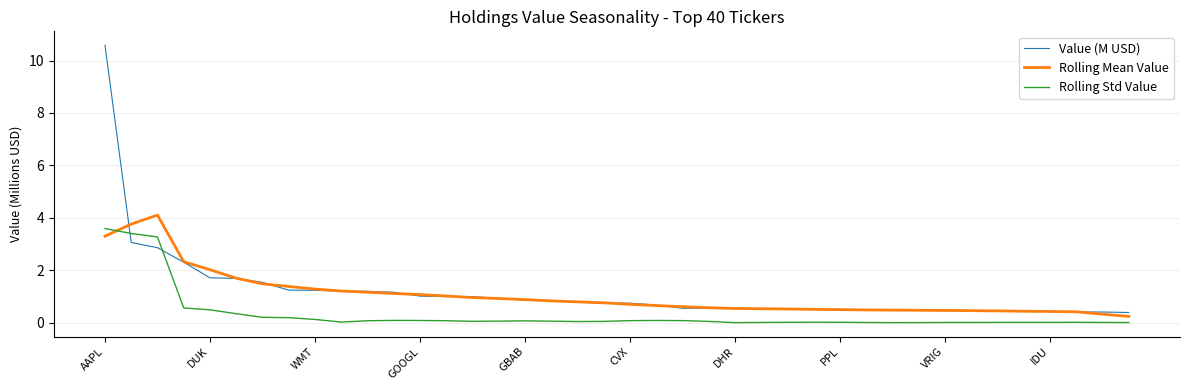

How many lines are shown in the chart?

3